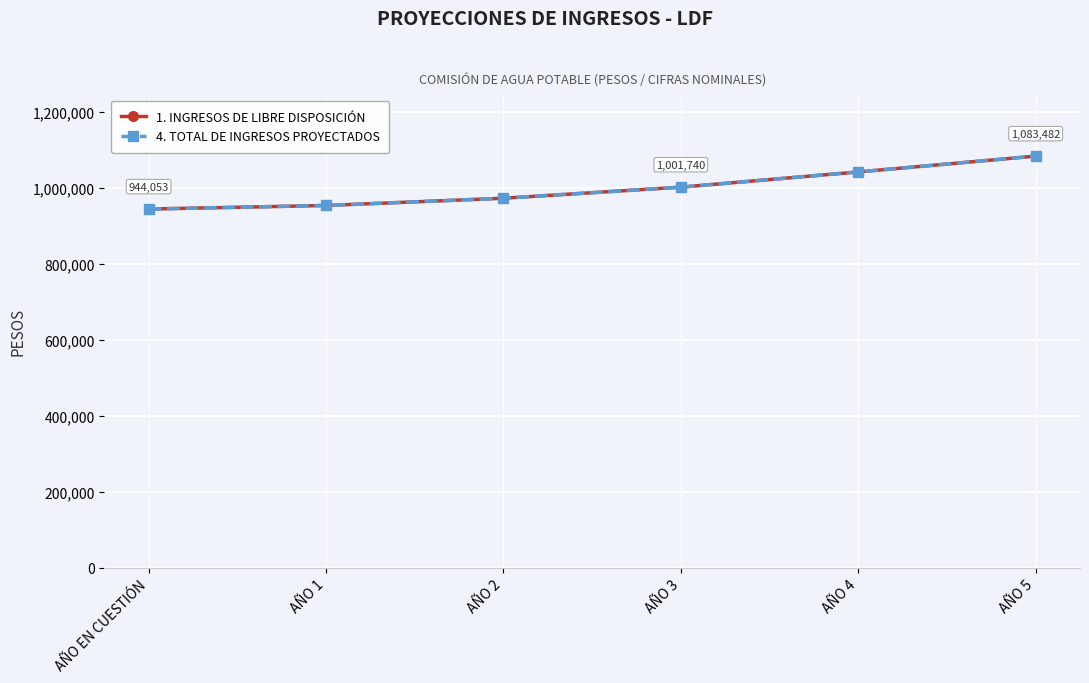

Which category has the highest value across all series?

AÑO 5